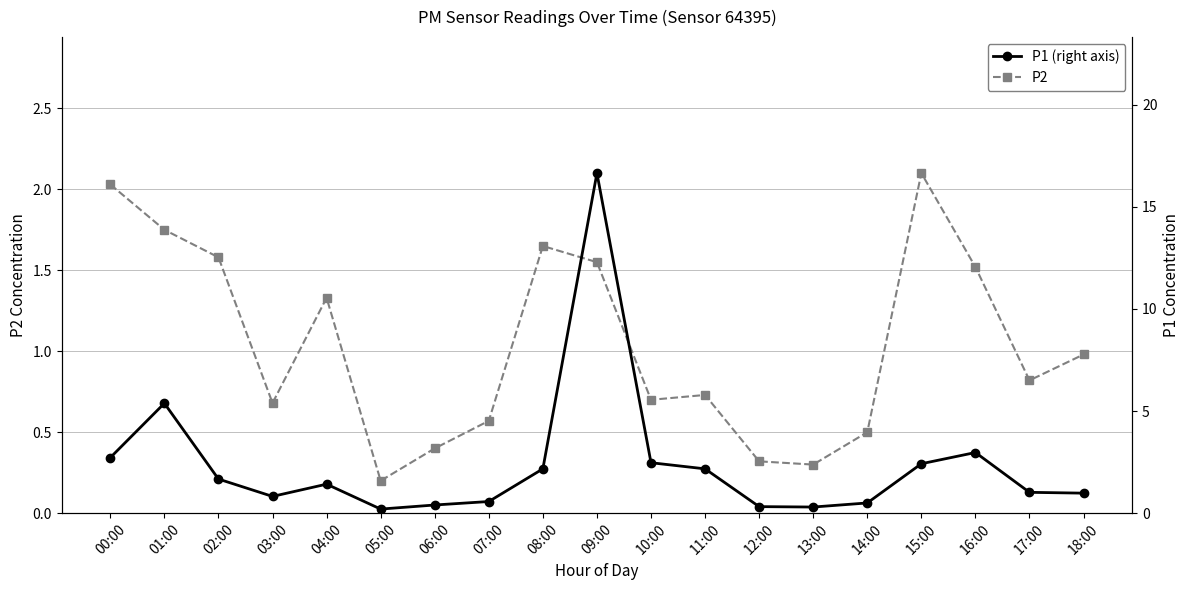

What is the value of the P1 (right axis) point at the 15th from the left?

0.5